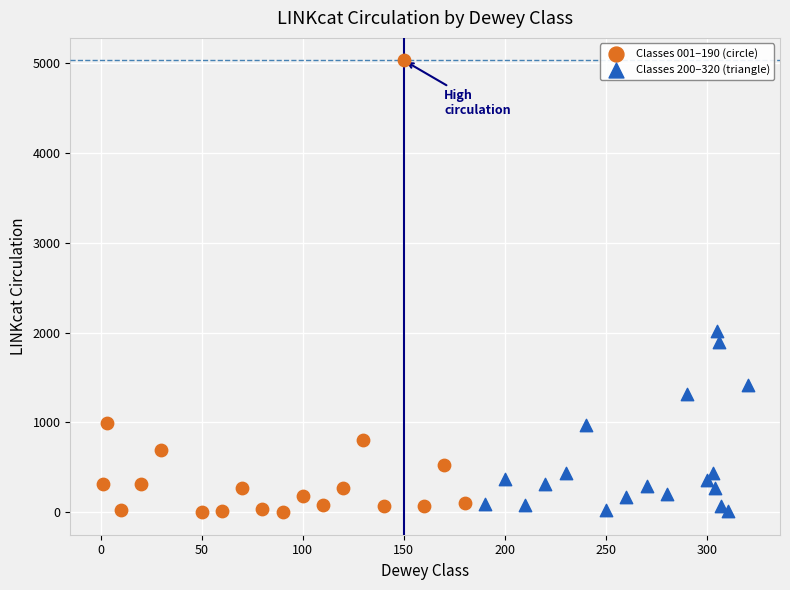

Which series has the widest spread of Y values?

Classes 001–190 (circle)